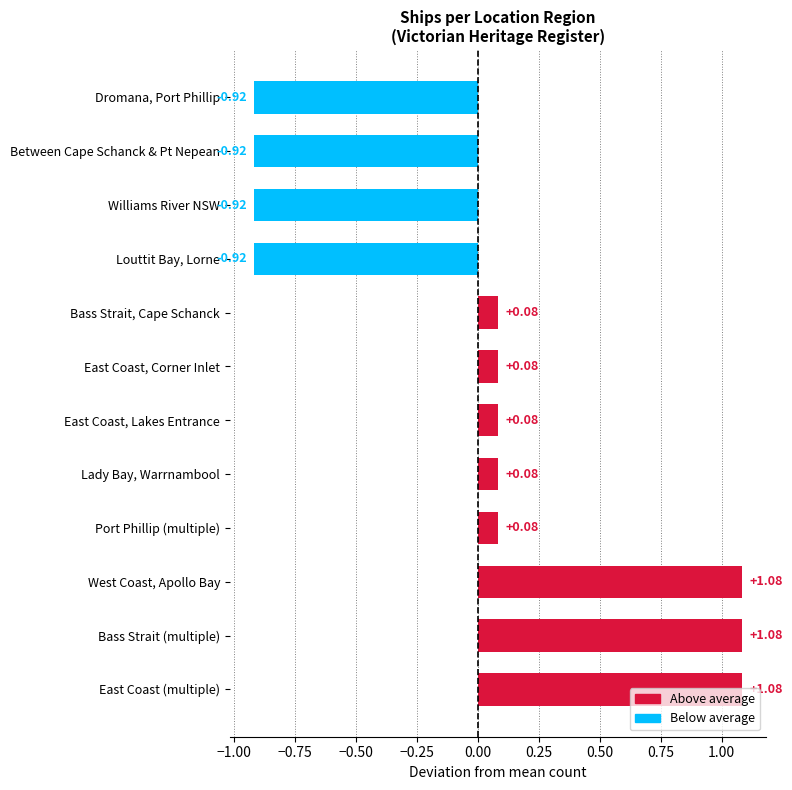

What is the difference between the second highest and minimum values?

2.0